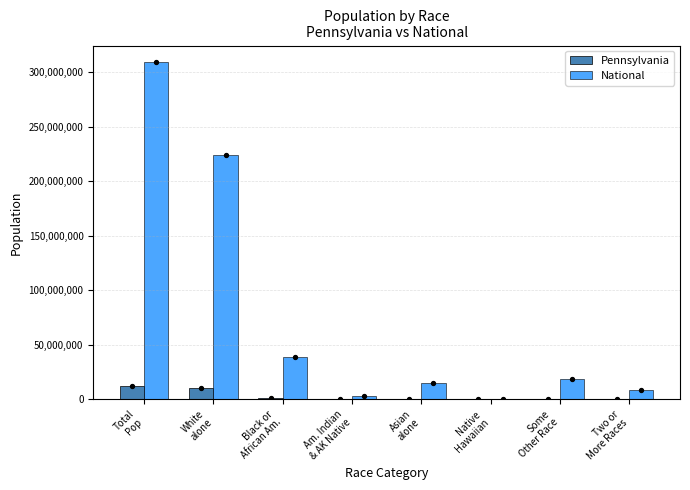

What is the total value across all series at Native
Hawaiian?

543666